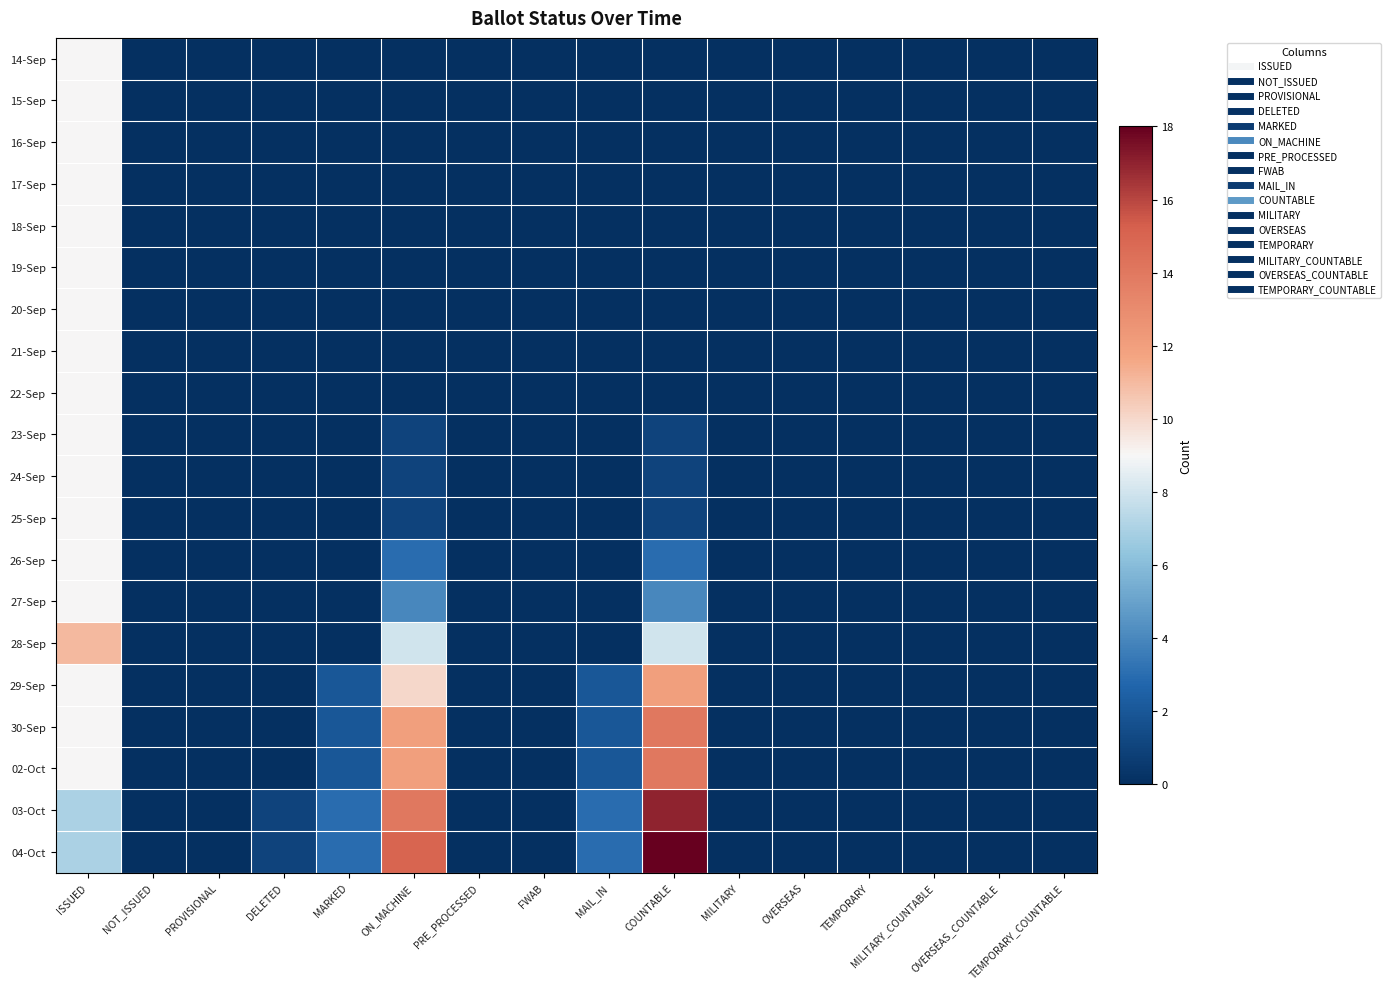

What is the greatest value displayed?

18